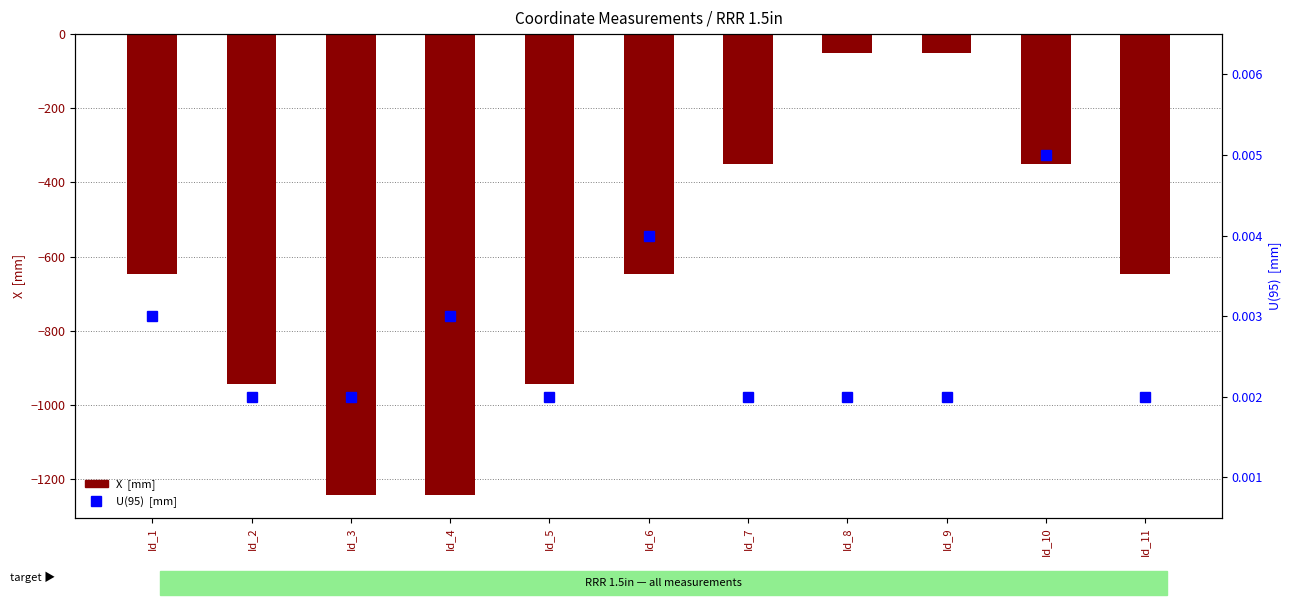

What is the difference between the X  [mm] values at Id_9 and Id_4?

1189.6